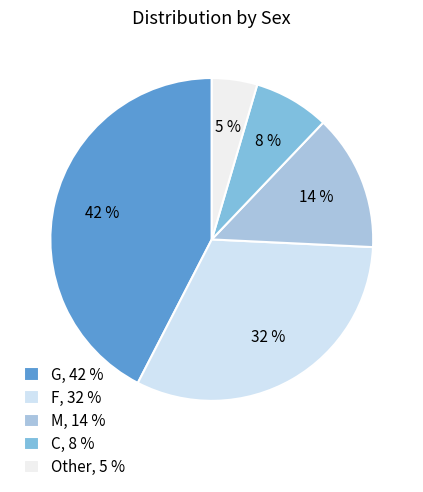

Combined, do F and Other account for over 50%?

No